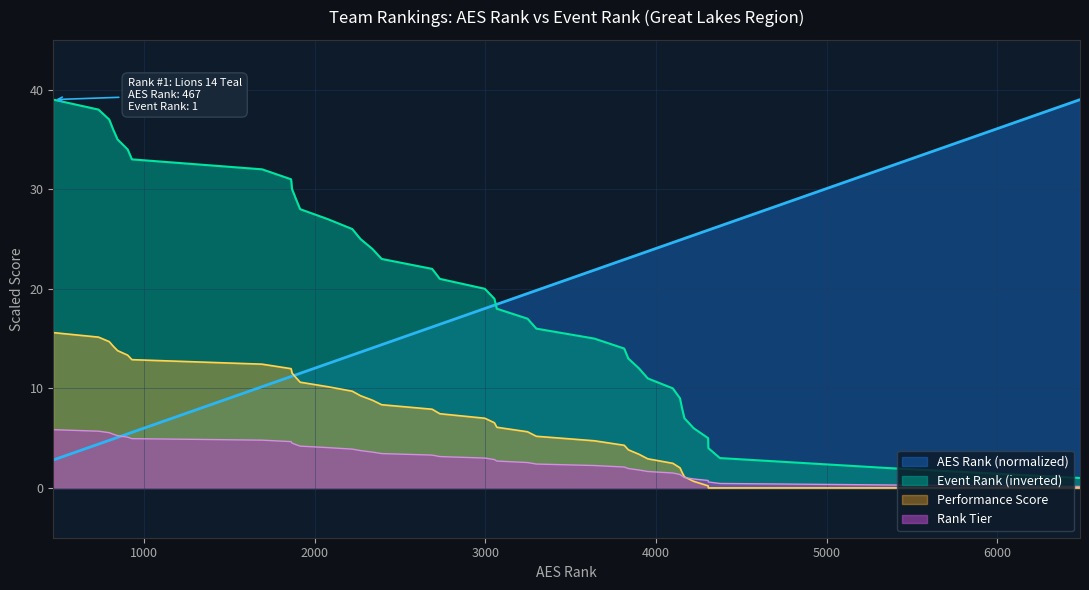

True or false: AES Rank has a value of 23.5 at Uno Girls 14 Blue.

True